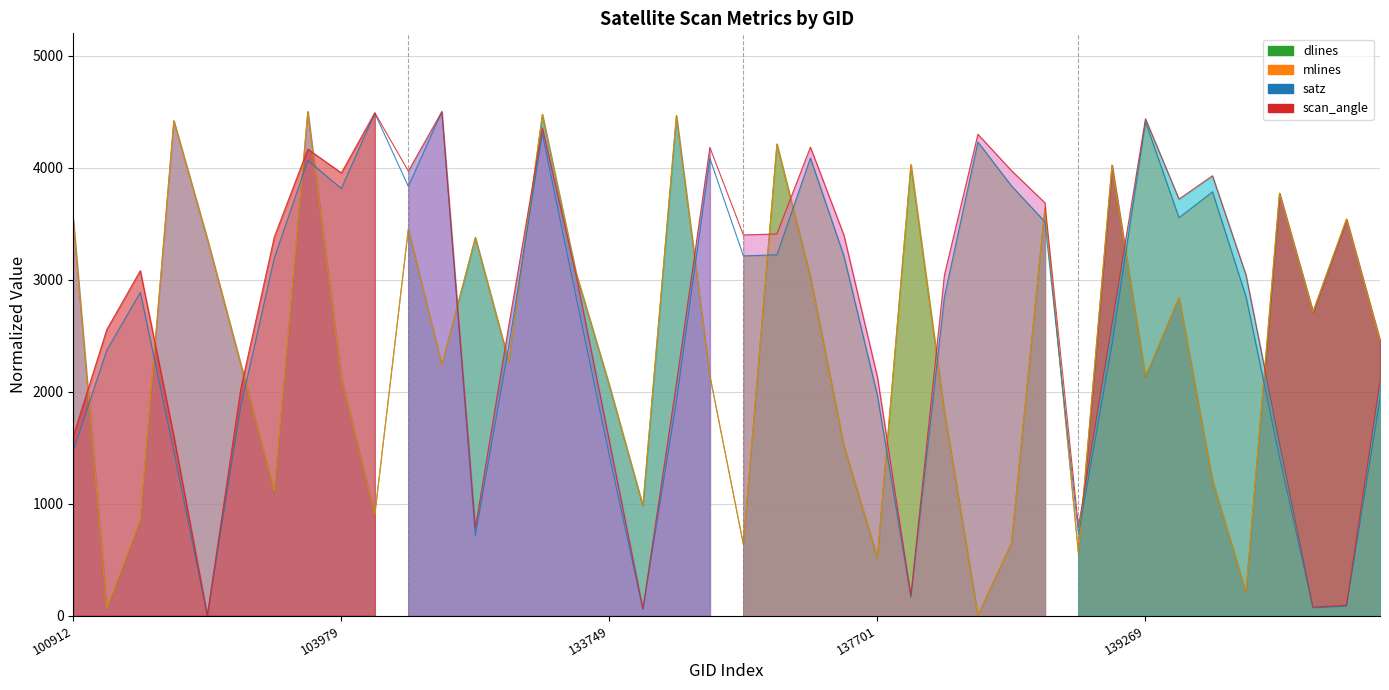

Which series has the widest spread of values?

dlines